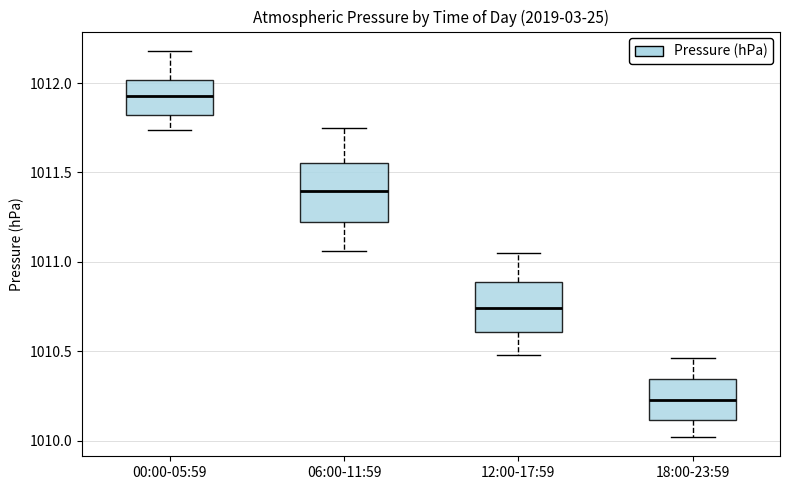

Reading left to right, transcribe this box plot: for each box, give where its median line is, the range the box spans, and where its two whiskers end, as read against the y-axis. The values are not printed on the chart, so give them approximately, as read against the axis.

00:00-05:59: median 1011.95, box 1011.80 to 1012.00, whiskers 1011.75 to 1012.20
06:00-11:59: median 1011.40, box 1011.25 to 1011.55, whiskers 1011.05 to 1011.75
12:00-17:59: median 1010.75, box 1010.60 to 1010.90, whiskers 1010.50 to 1011.05
18:00-23:59: median 1010.25, box 1010.10 to 1010.35, whiskers 1010.00 to 1010.45